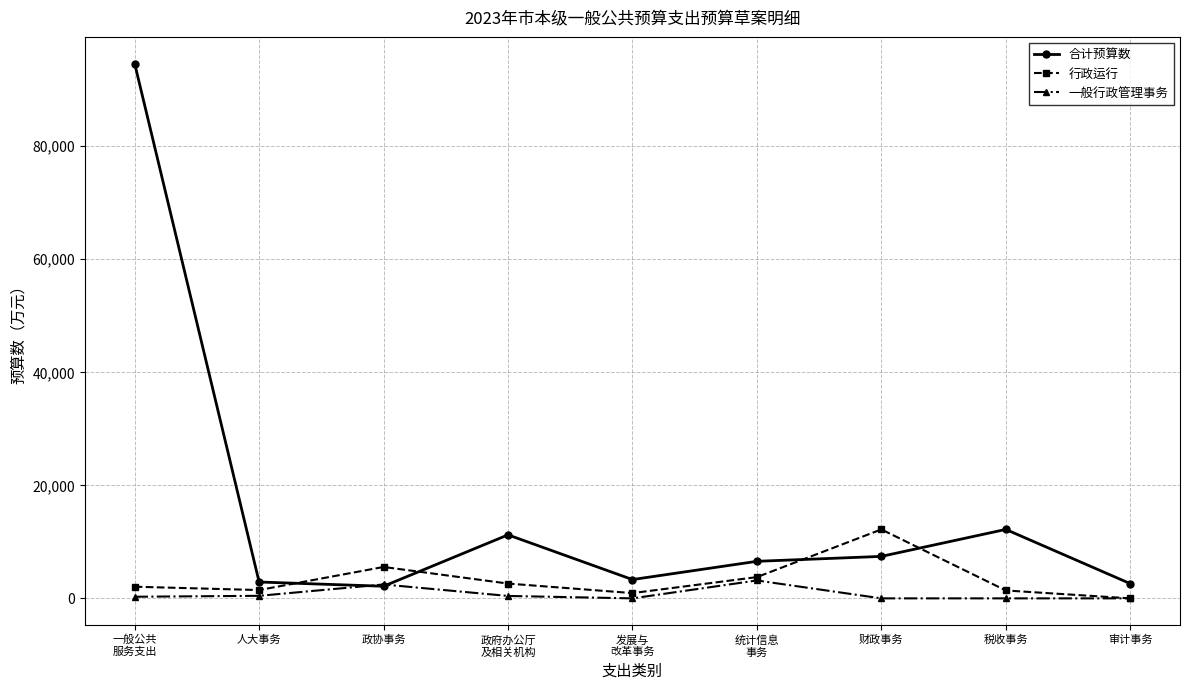

Is it true that 合计预算数 equals 11238 at 政府办公厅
及相关机构?

True